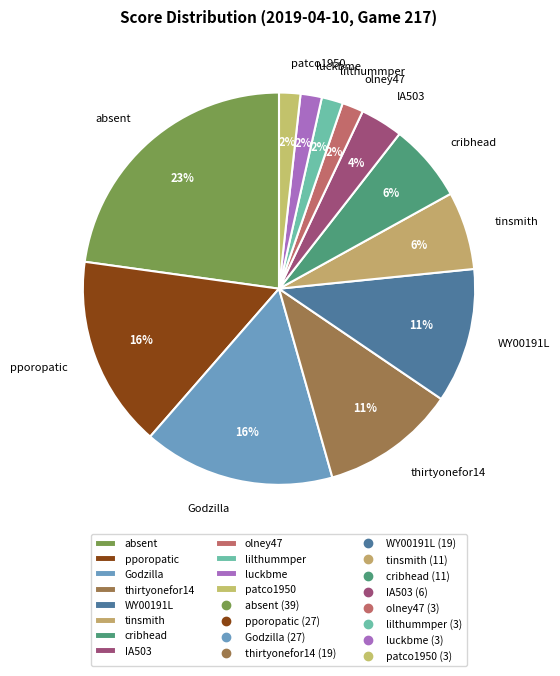

Do WY00191L and patco1950 together represent more than half of the pie?

No